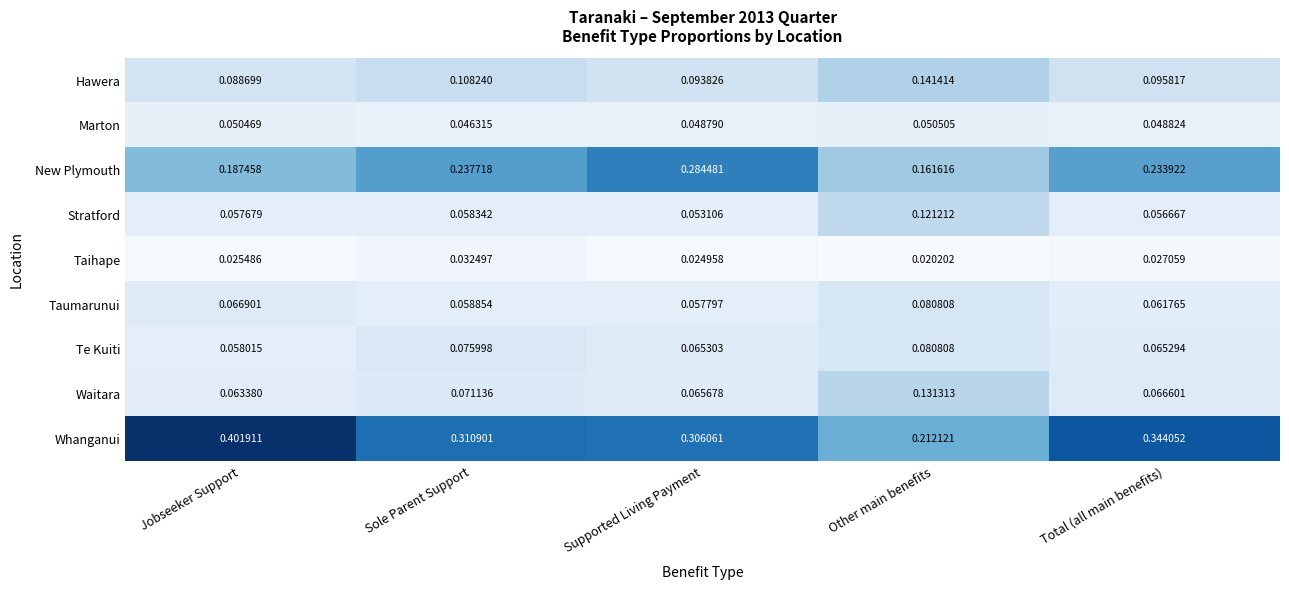

Between Jobseeker Support and Other main benefits, which series saw the biggest shift?

Whanganui